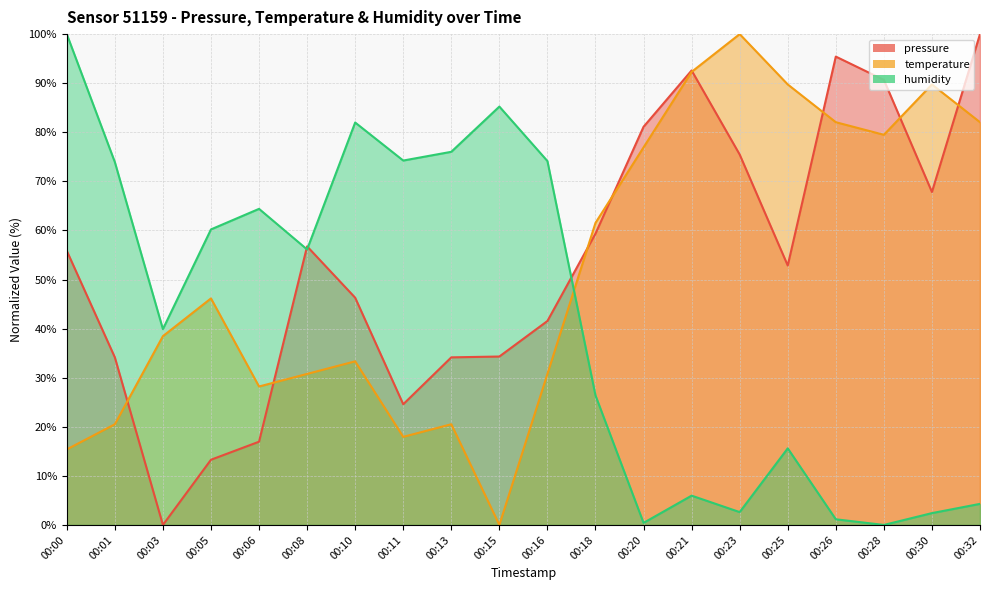

True or false: humidity and temperature cross at least once.

True